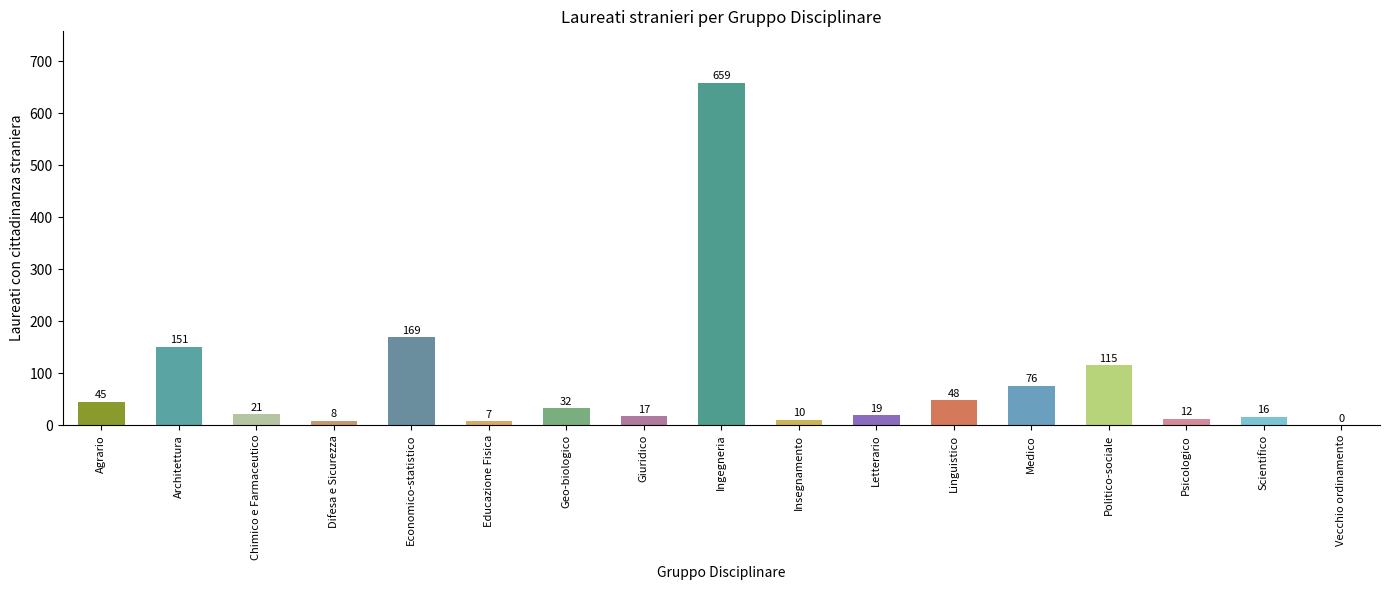

What is the change in value from Chimico e Farmaceutico to Psicologico?

-9